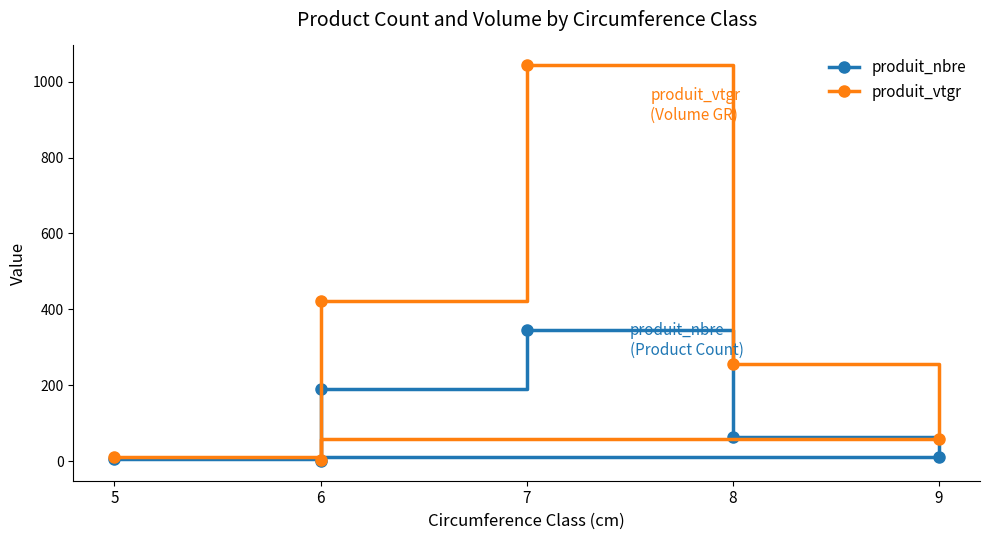

True or false: produit_nbre and produit_vtgr cross at least once.

False